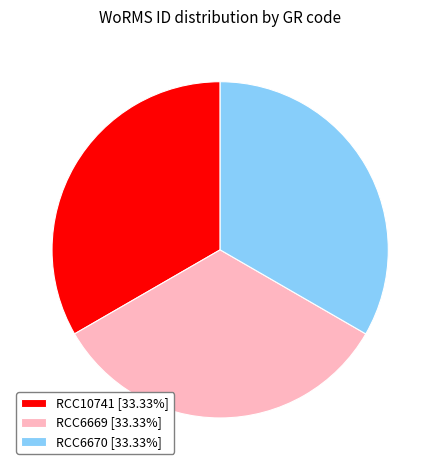

What is the ratio of the value at RCC6670 [33.33%] to the value at RCC6669 [33.33%]?

1.0